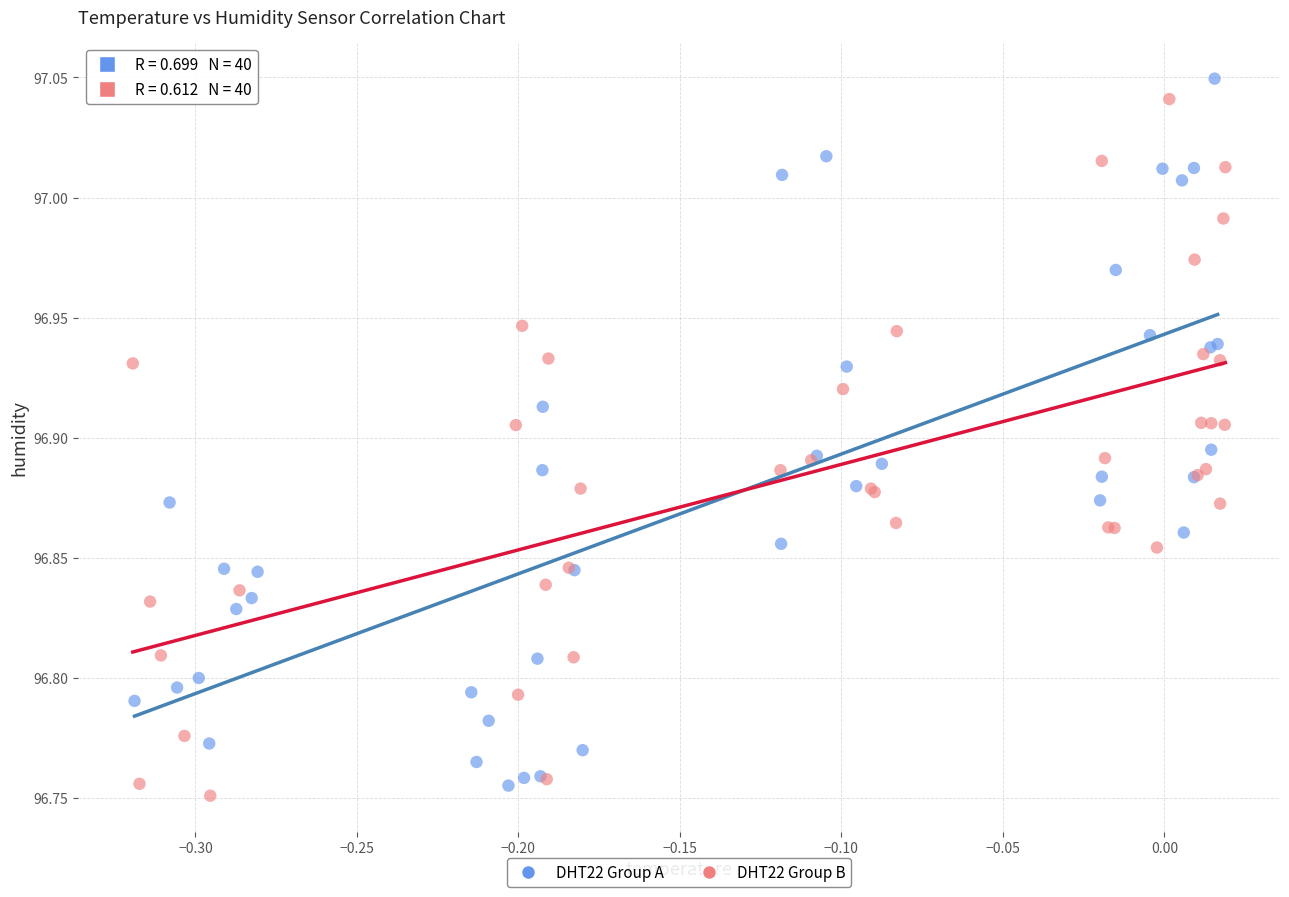

What are all the series names shown in the legend?

DHT22 Group A, DHT22 Group B